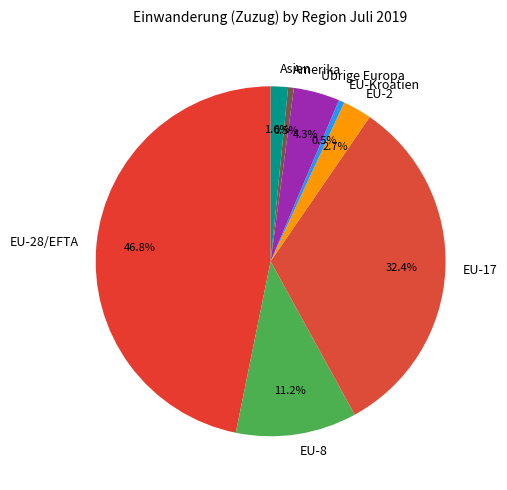

What percentage is the Asien slice, to the nearest percent?

2%